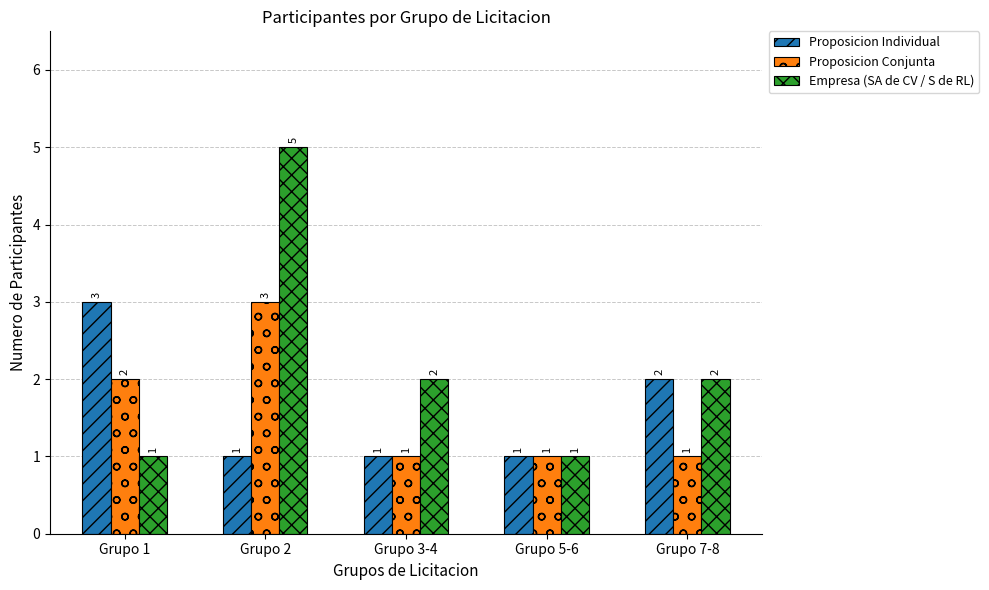

What position from the right is Grupo 3-4?

3